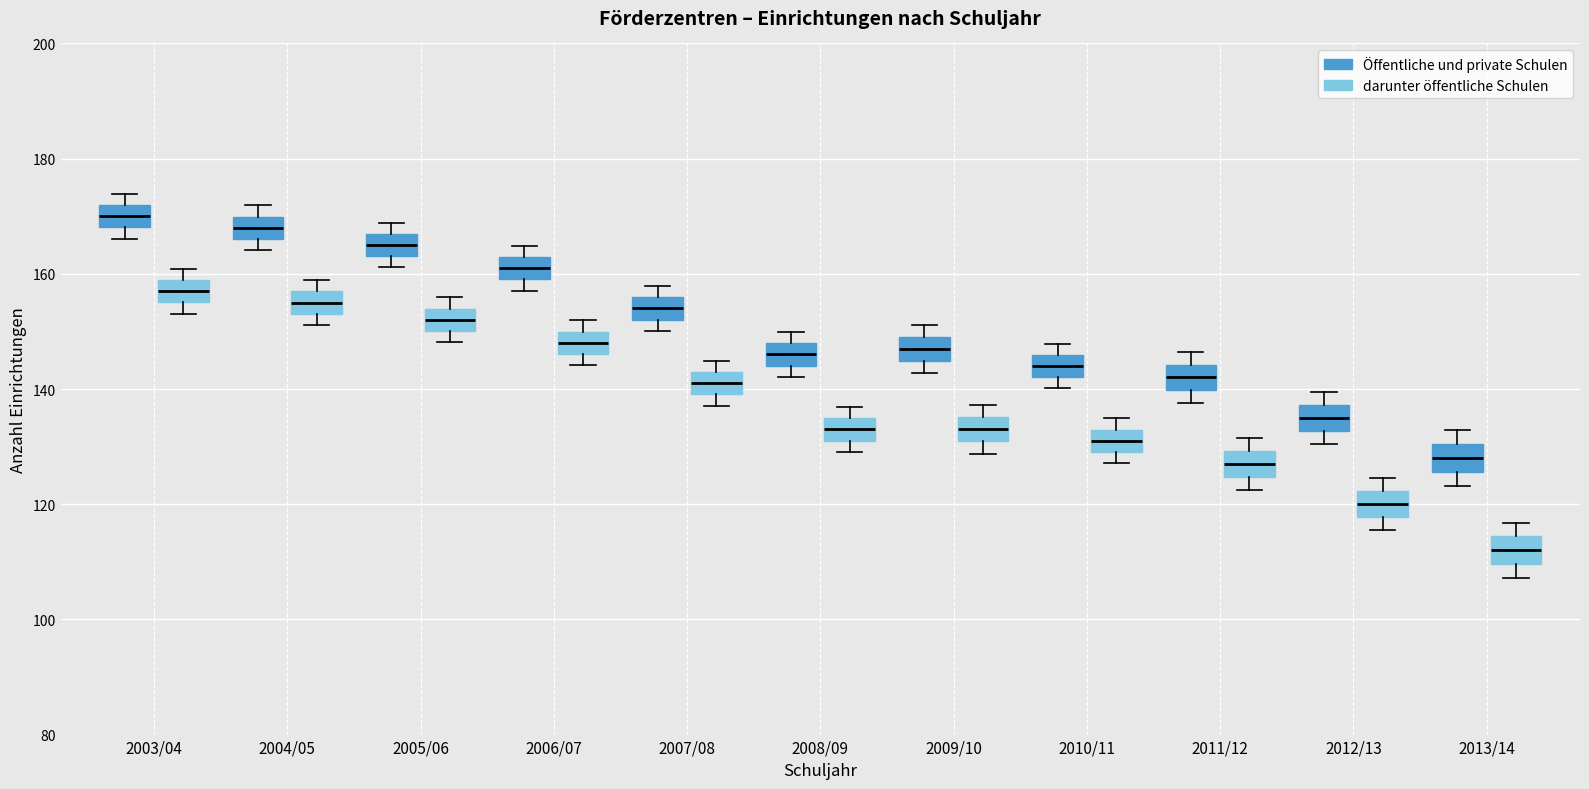

Which box has the highest median line?

2003/04 (Öffentliche und private Schulen)